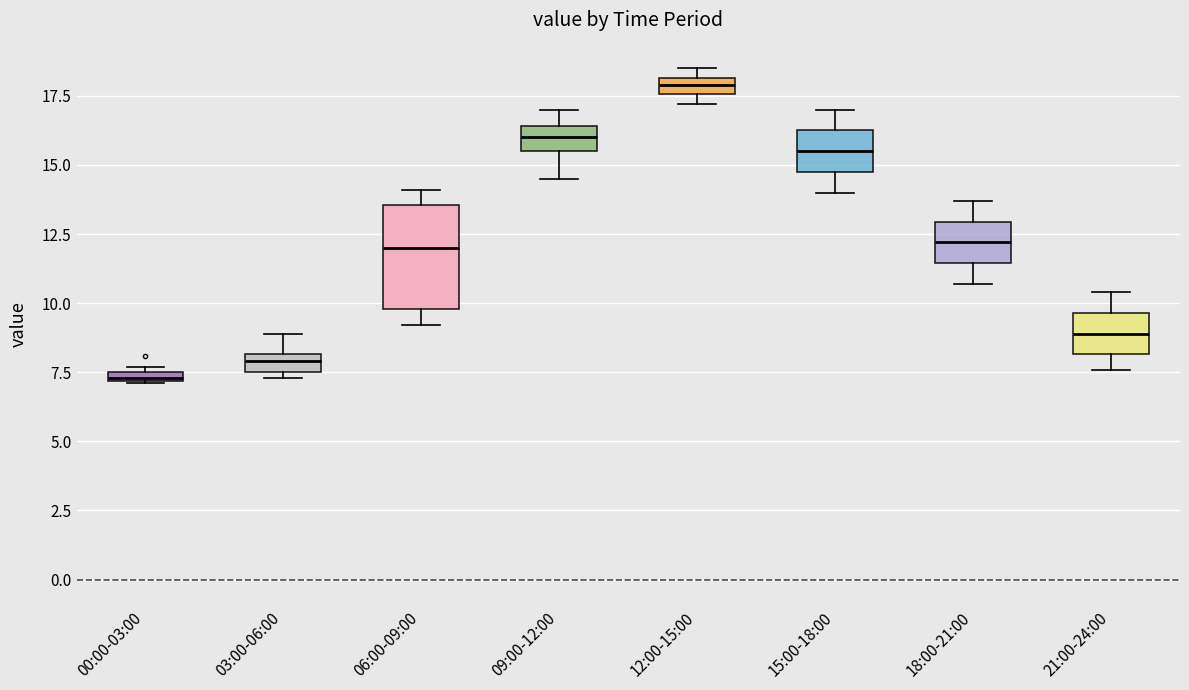

Where does the upper whisker of the box for 21:00-24:00 end on the y-axis? The values are not printed on the chart, so give them approximately, as read against the axis.

10.5